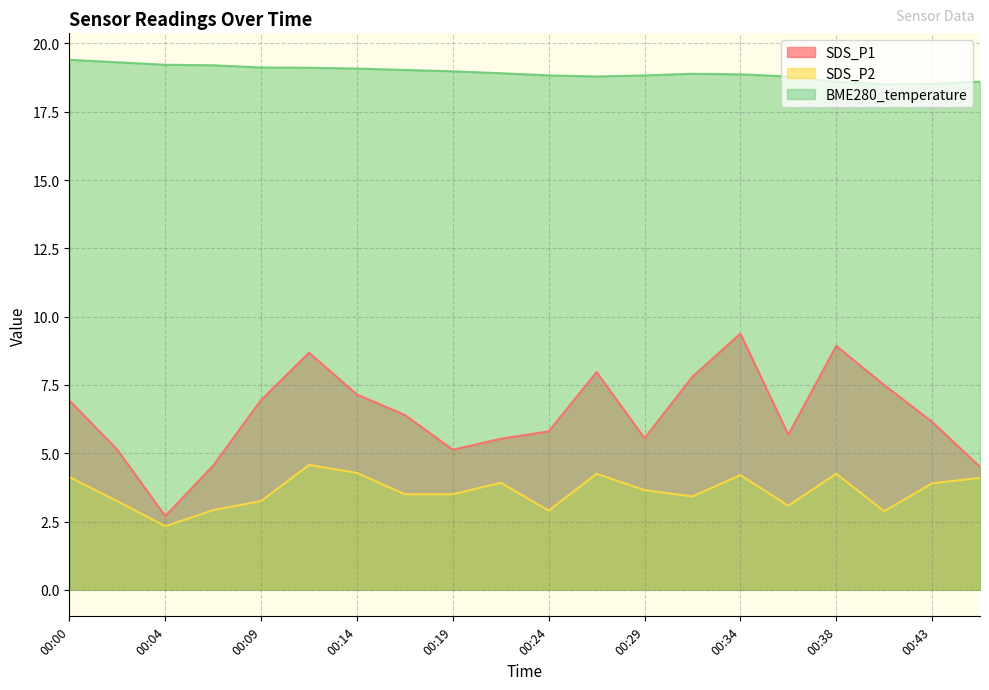

Rank the series by their average value, from lowest to highest.

SDS_P2, SDS_P1, BME280_temperature